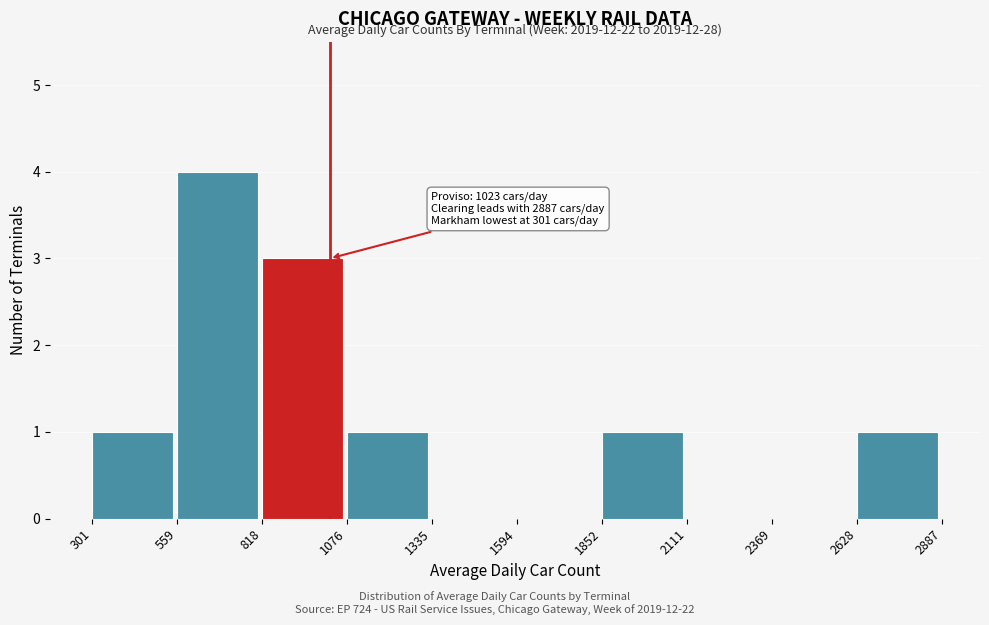

Which range on the x-axis has the tallest bar?

559 to 818